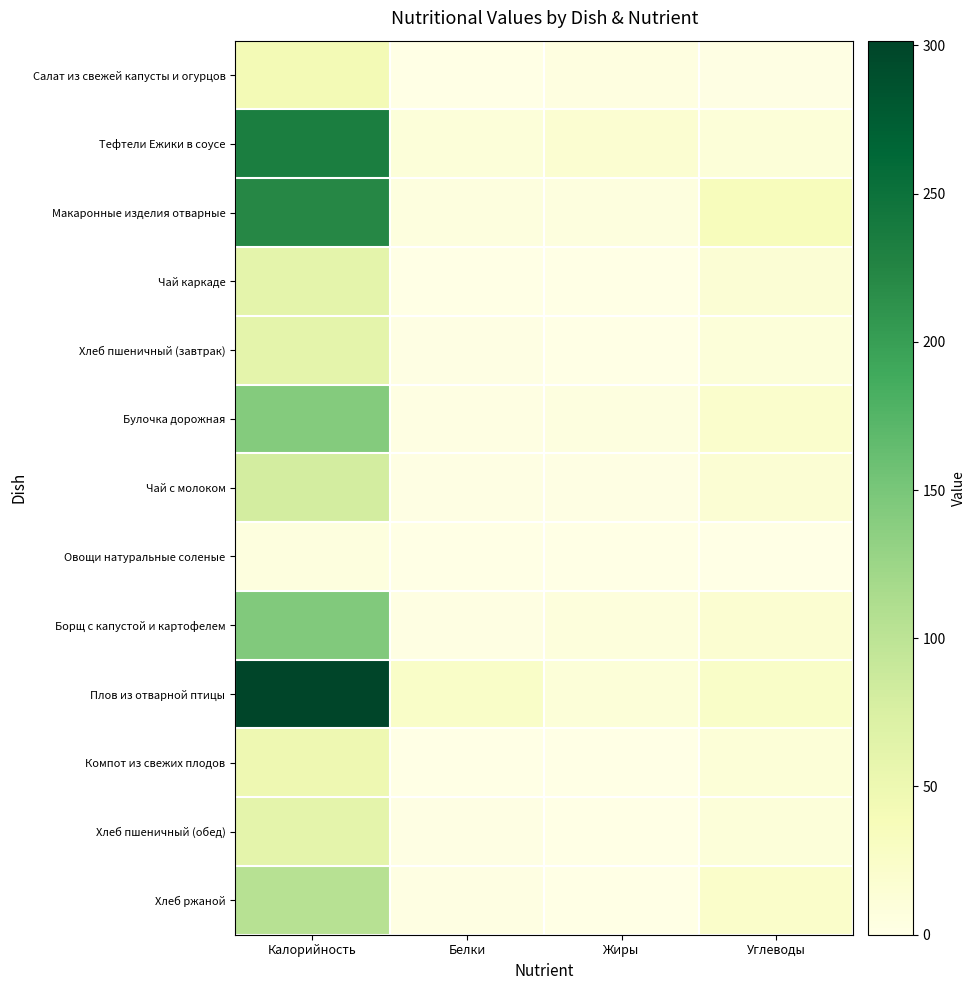

At how many categories does at least one series exceed 76?

1